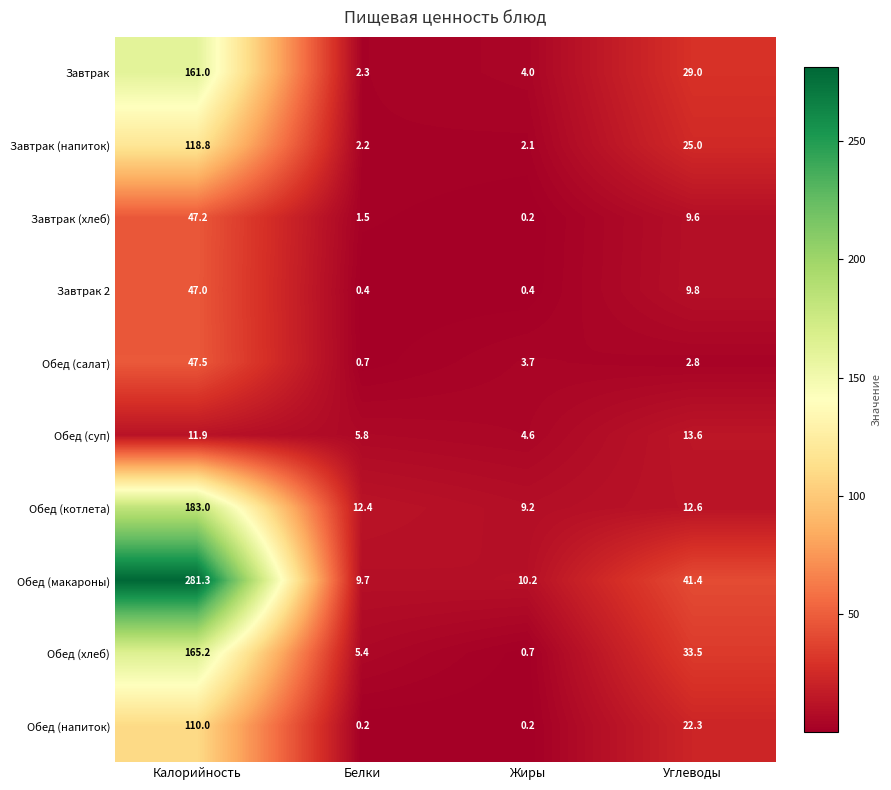

Rank the series by their maximum value, from lowest to highest.

Обед (суп), Завтрак 2, Завтрак (хлеб), Обед (салат), Обед (напиток), Завтрак (напиток), Завтрак, Обед (хлеб), Обед (котлета), Обед (макароны)